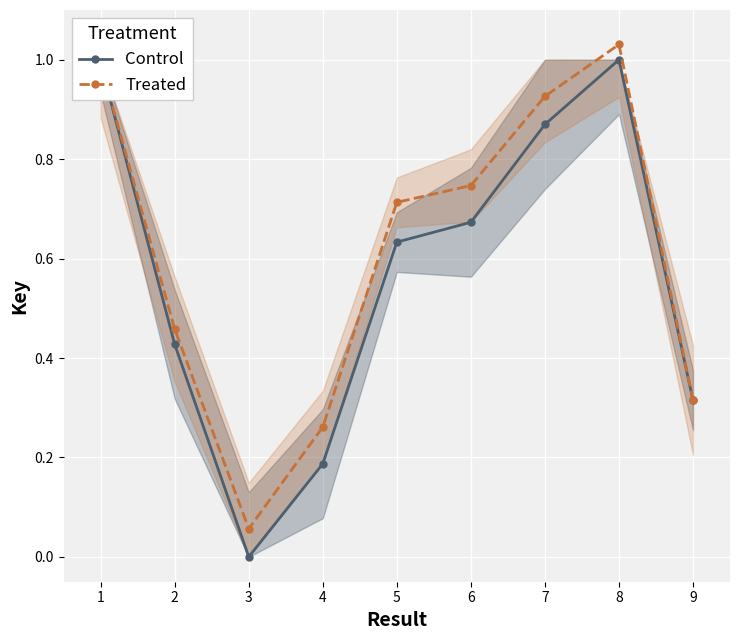

At which label is Treated closest to 0?

3